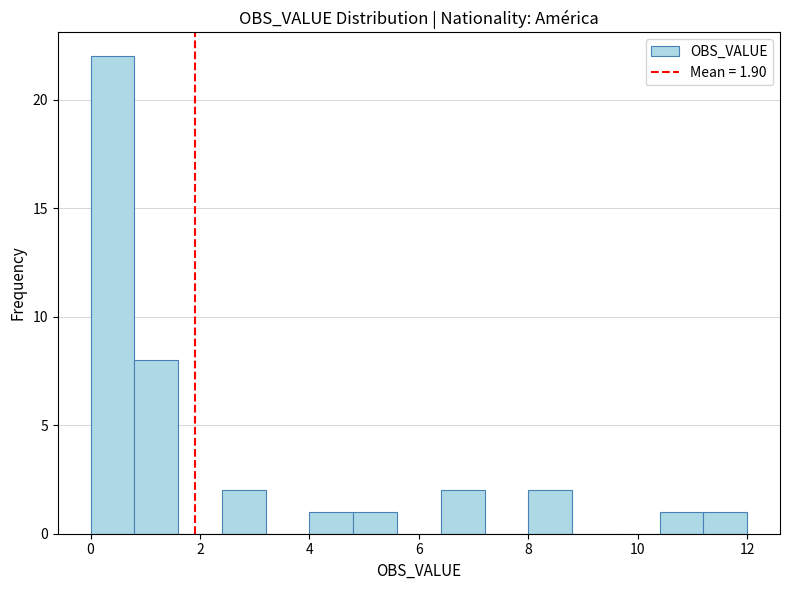

Reading left to right, list every bar in this chart as the range it spans on the x-axis followed by its height. The values are not printed on the chart, so give them approximately, as read against the axis.

0.0 to 0.8: 22
0.8 to 1.6: 8
1.6 to 2.4: 0
2.4 to 3.2: 2
3.2 to 4.0: 0
4.0 to 4.8: 1
4.8 to 5.6: 1
5.6 to 6.4: 0
6.4 to 7.2: 2
7.2 to 8.0: 0
8.0 to 8.8: 2
8.8 to 9.6: 0
9.6 to 10.4: 0
10.4 to 11.2: 1
11.2 to 12.0: 1